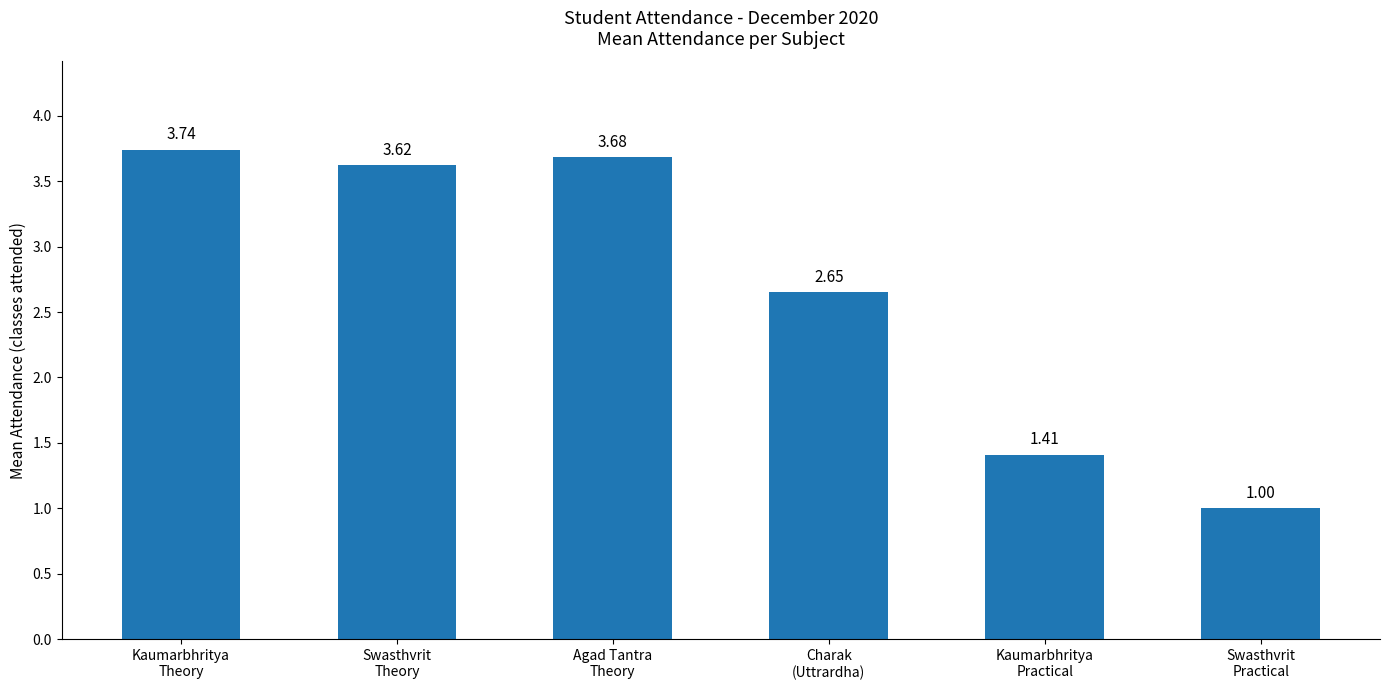

What is the label of the 3rd bar from the right?

Charak
(Uttrardha)